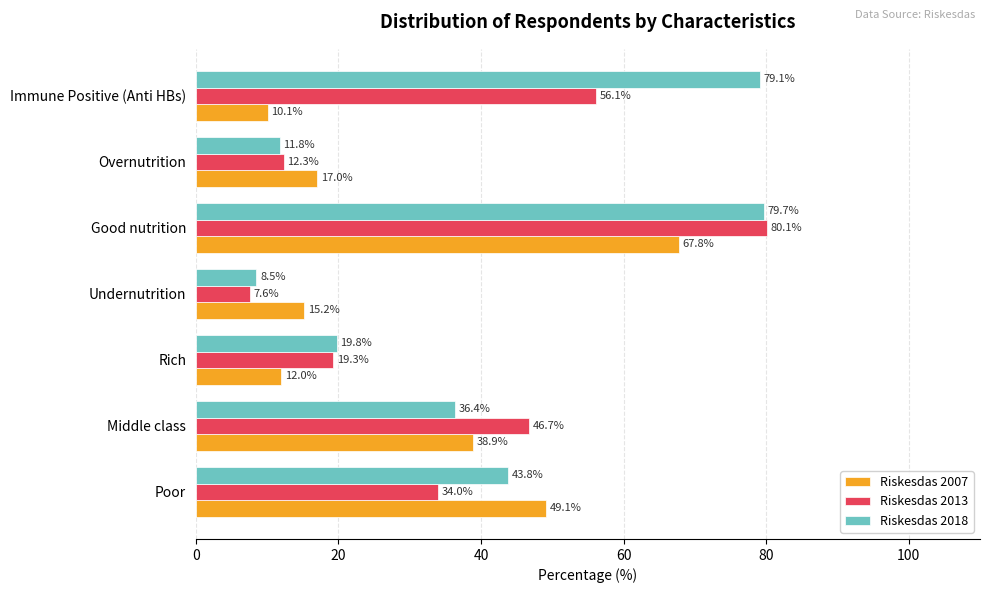

What is the difference between the maximum and minimum values in the Riskesdas 2018 series?

71.2